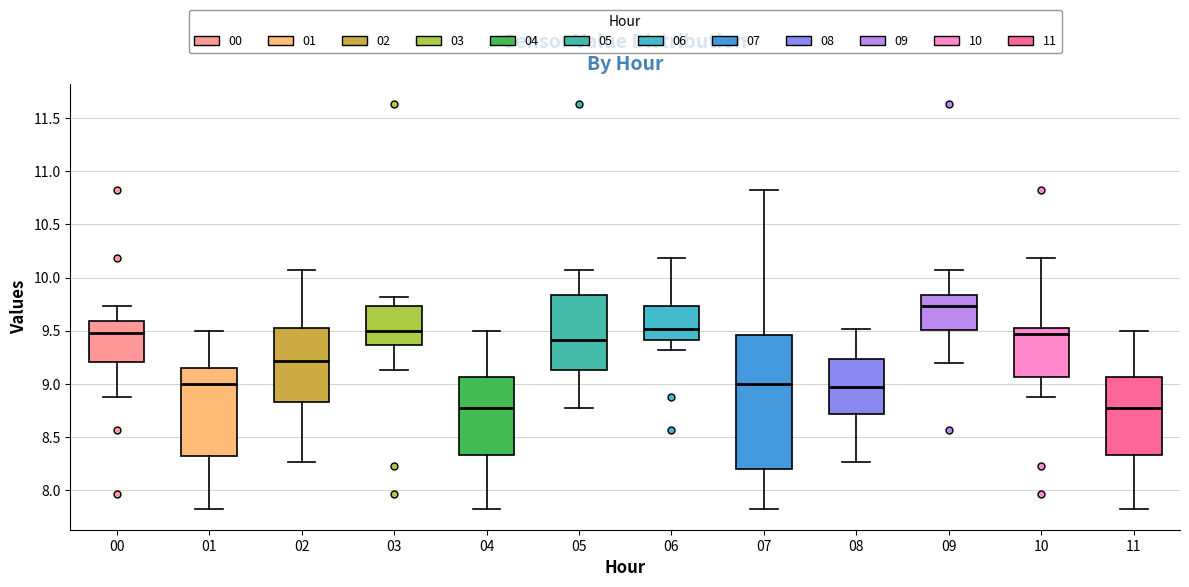

Where is the upper edge of the box at x = 02 on the y-axis? The values are not printed on the chart, so give them approximately, as read against the axis.

9.55